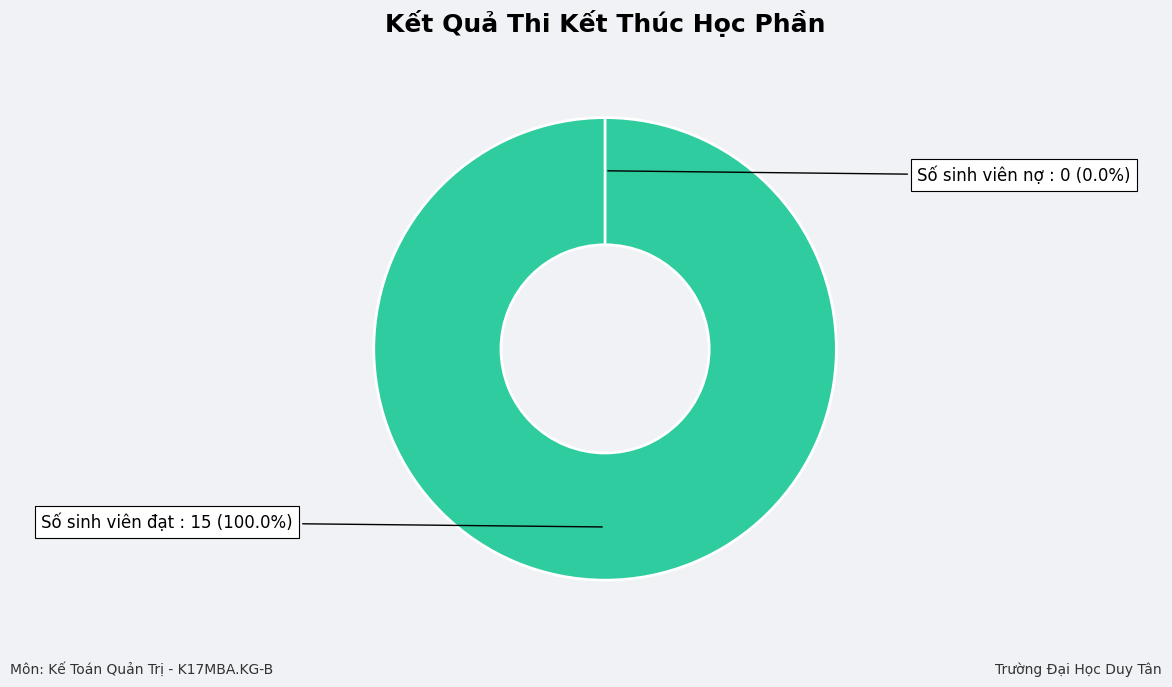

True or false: Số sinh viên đạt accounts for 100% of the total.

True